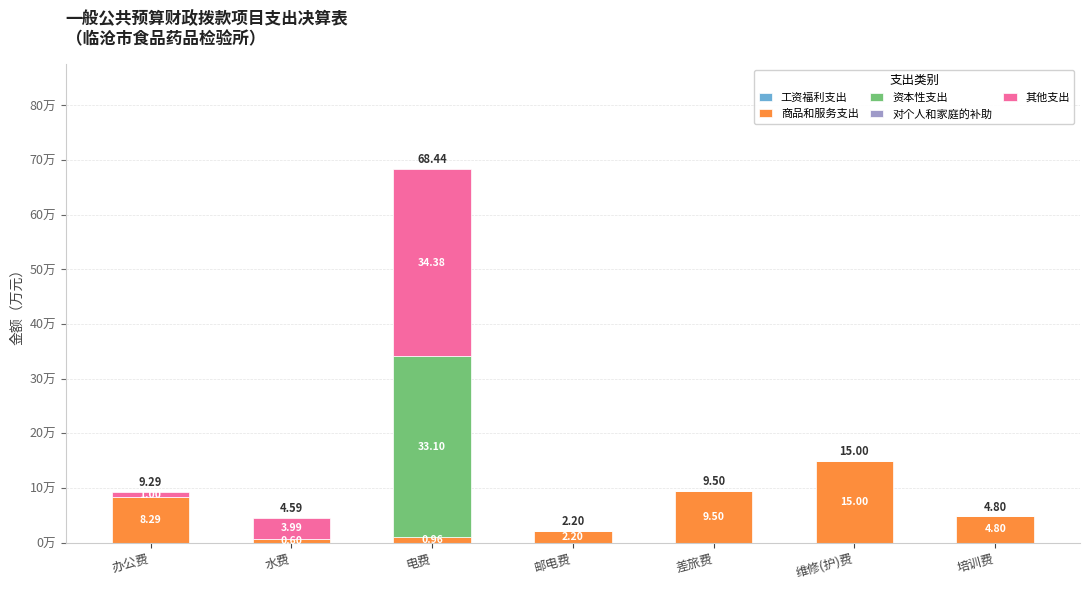

Where does the 商品和服务支出 series first go above 4?

办公费